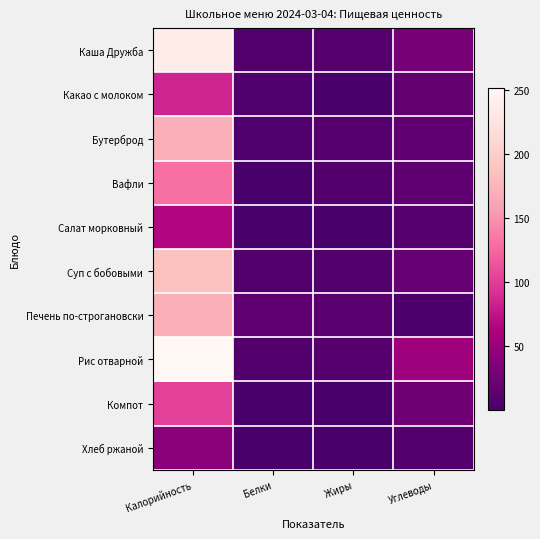

How many series are shown in this chart?

10